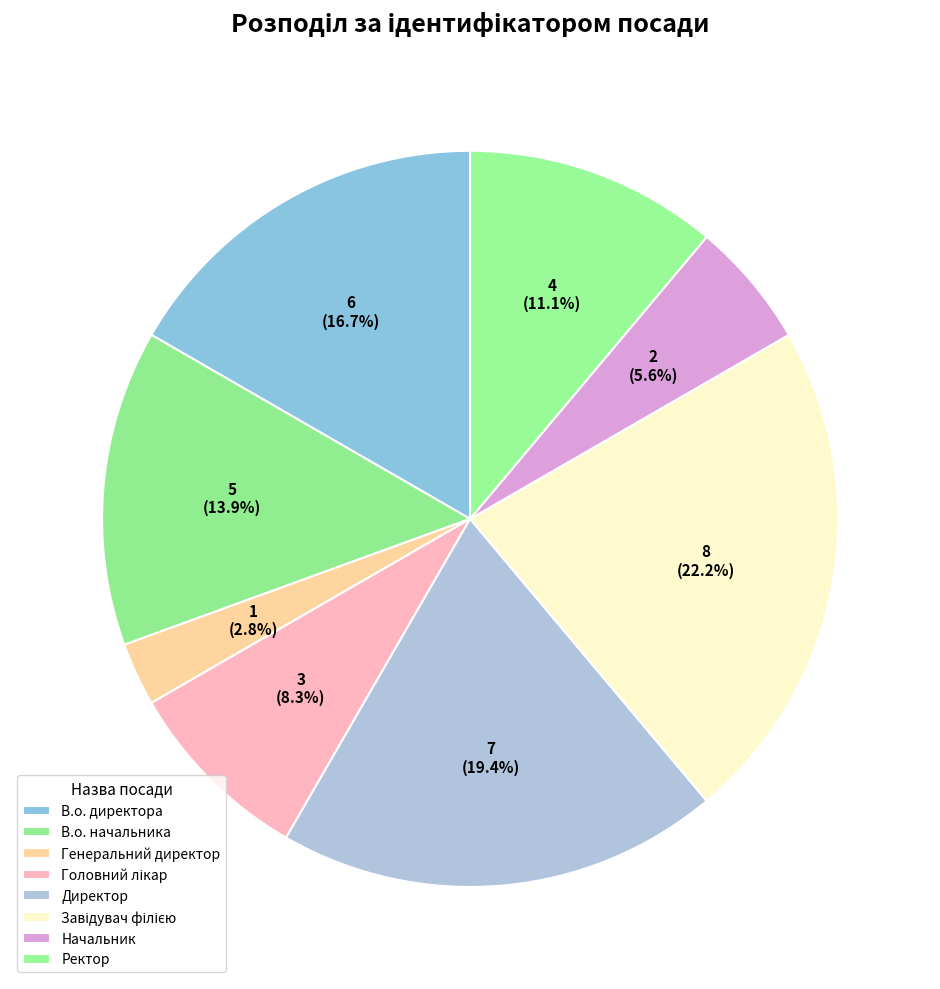

How many segments does this pie chart have?

8